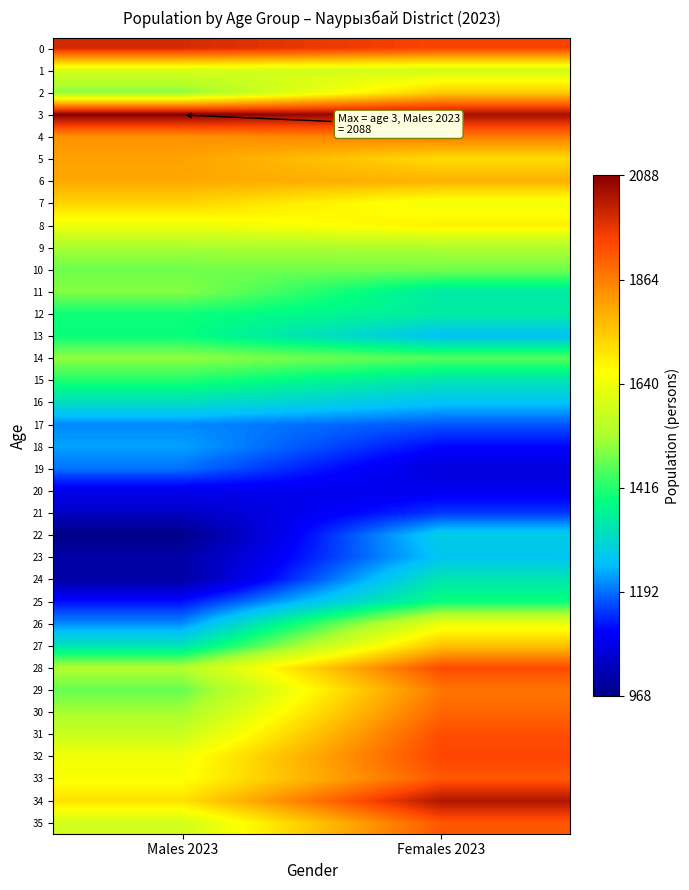

At how many categories does at least one series exceed 1251?

2